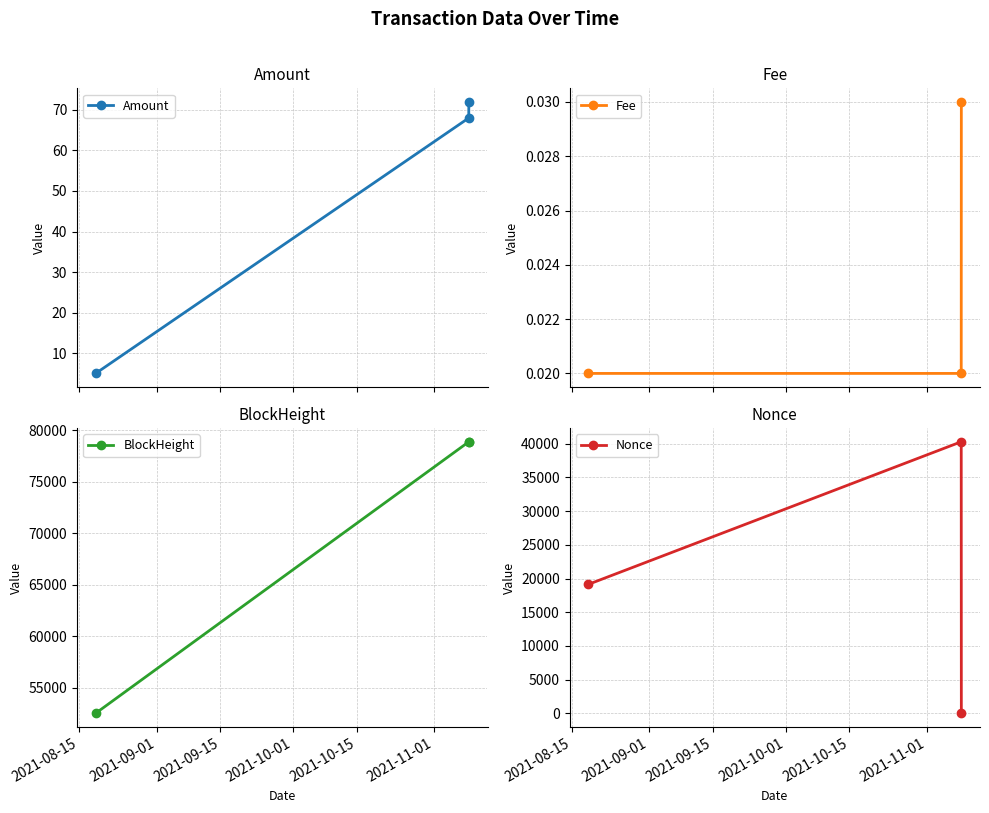

List the series in order of their peak value, highest first.

BlockHeight, Nonce, Amount, Fee